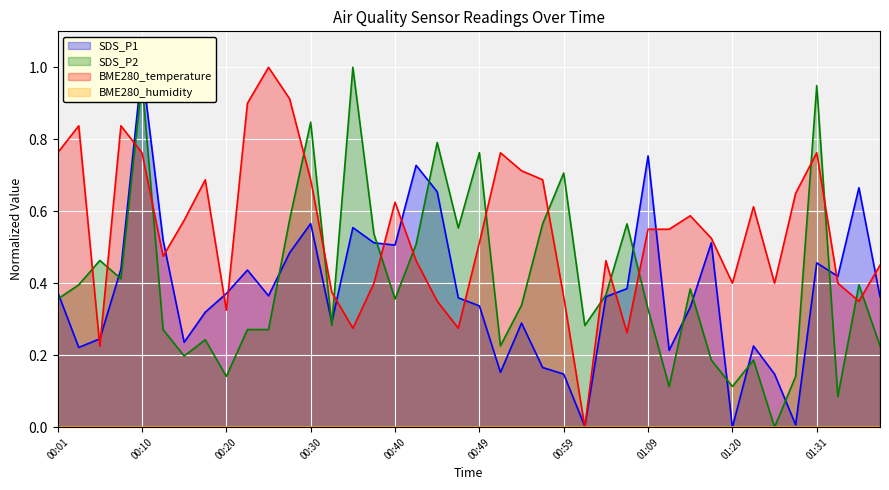

True or false: SDS_P2 and BME280_temperature cross at least once.

True